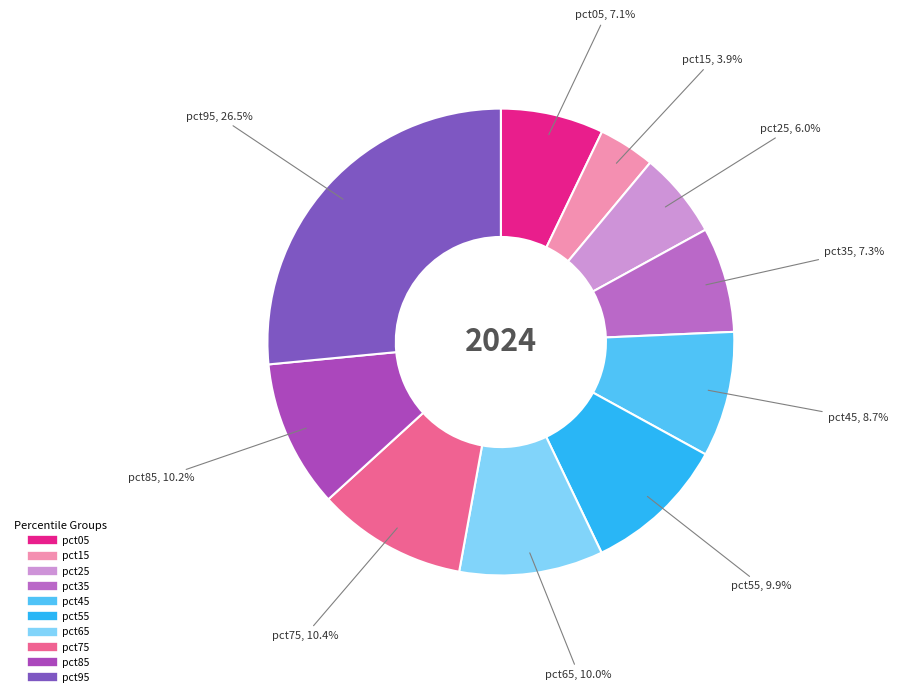

To the nearest percent, what percentage of the pie is pct55?

10%